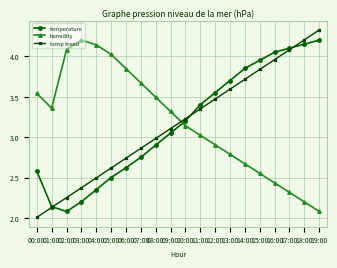

At how many categories does at least one series exceed 3?

20